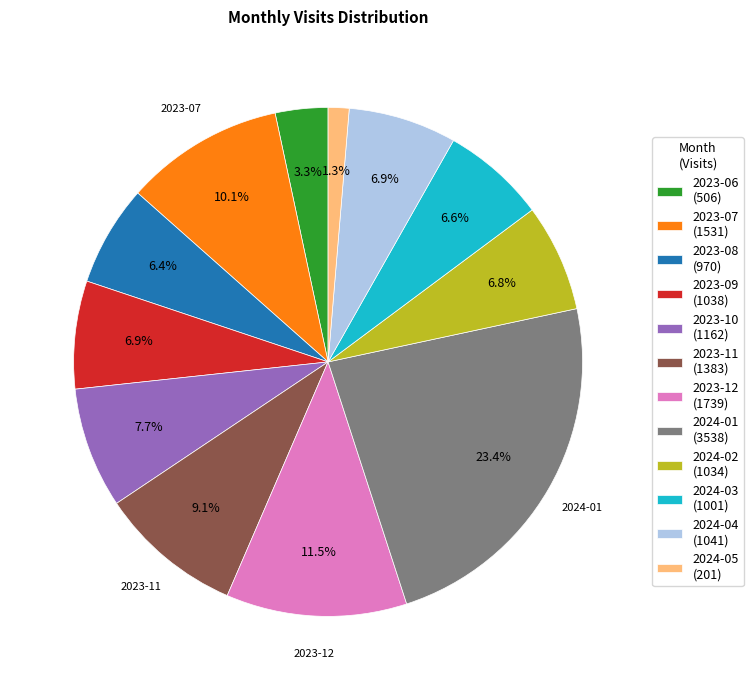

Which category has the biggest portion of the pie?

2024-01